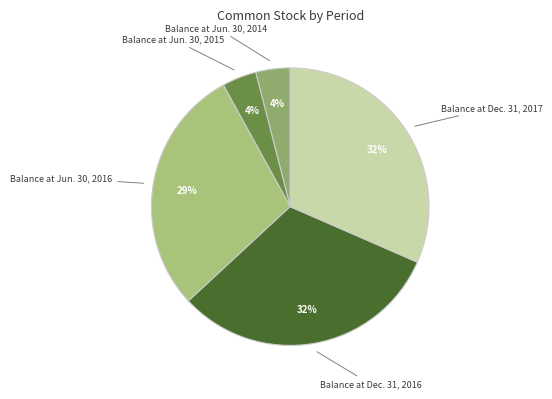

Is the sum of Balance at Jun. 30, 2016 and Balance at Jun. 30, 2014 greater than half?

No